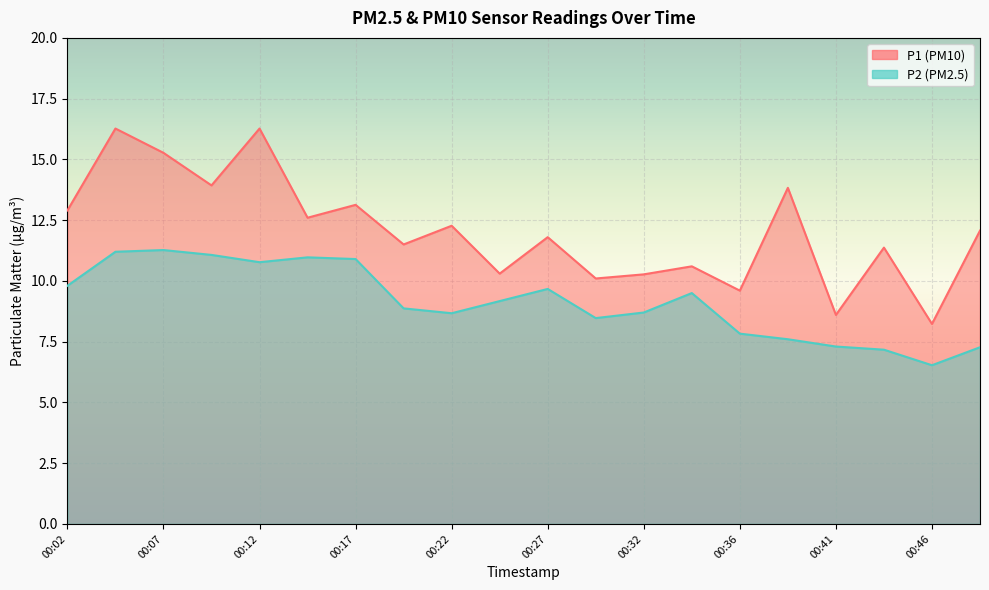

What is the value of the P2 point at the 2nd from the left?

11.2